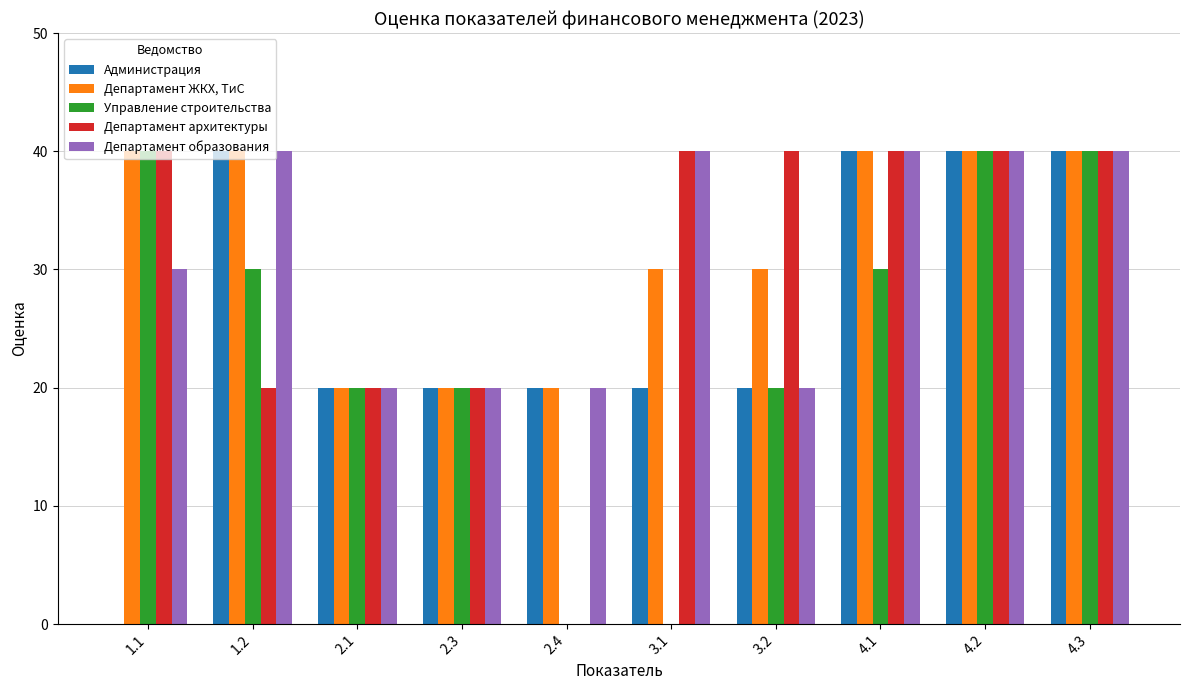

What is the sum of all Департамент архитектуры values?

300